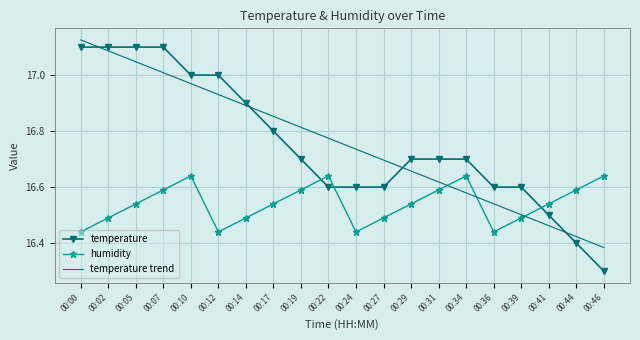

Which category has the lowest value across all series?

00:46